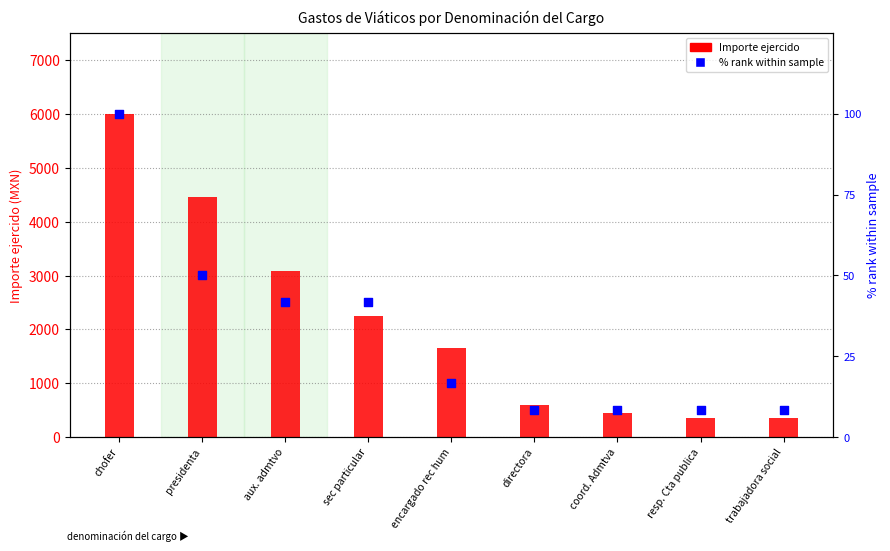

Which series has the largest total across all categories?

Importe ejercido